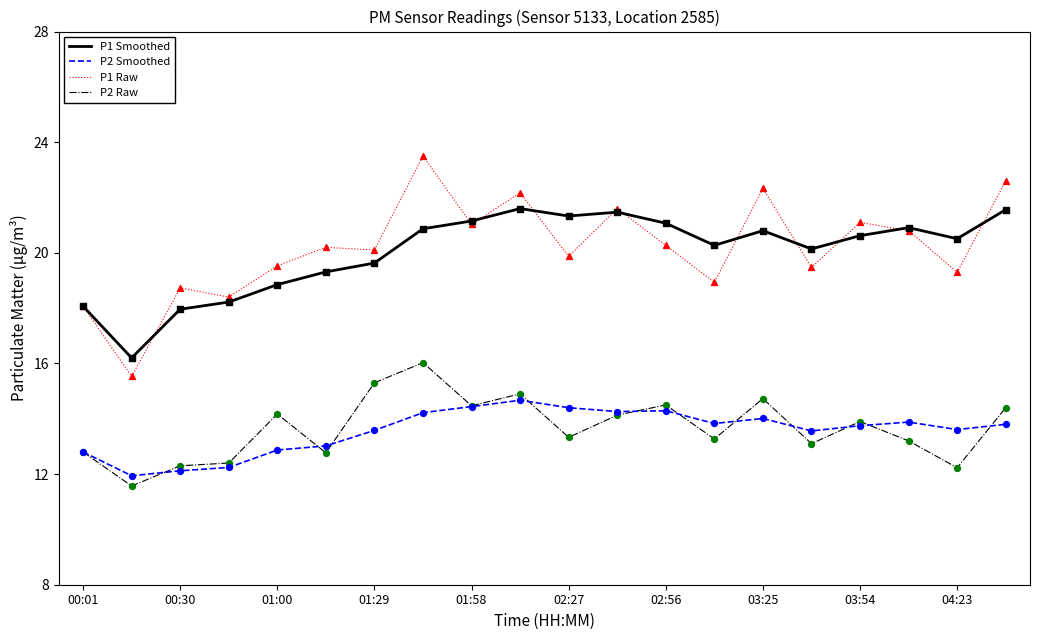

List the series in order of their peak value, lowest first.

P2 Smoothed, P2 Raw, P1 Smoothed, P1 Raw